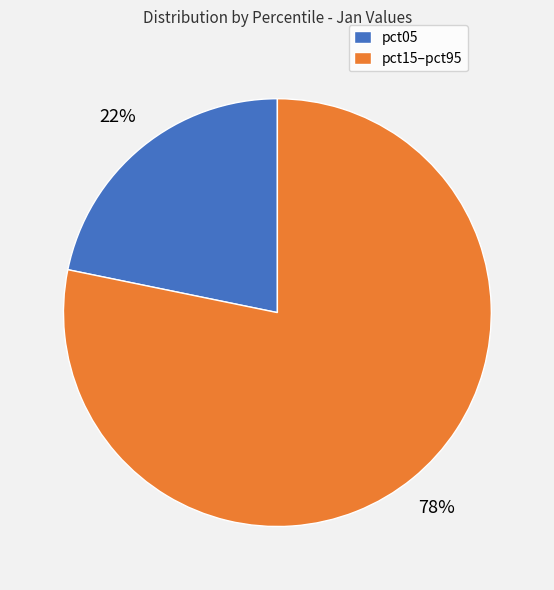

Approximately how many times larger is the value at pct05 compared to pct15–pct95?

0.3